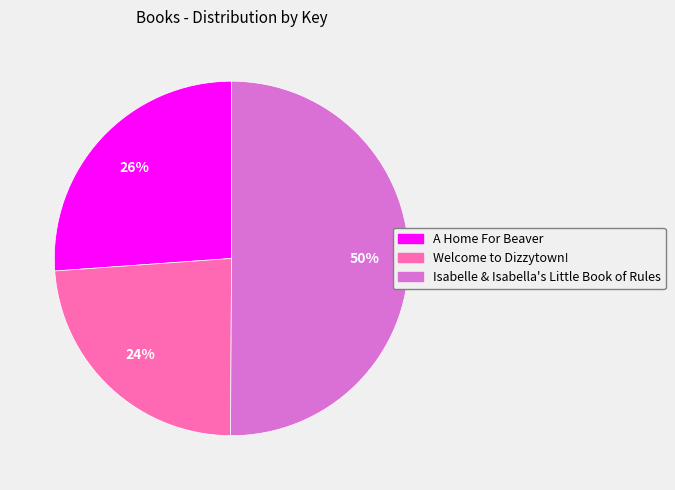

The A Home For Beaver slice represents 26% of the pie. True or false?

True